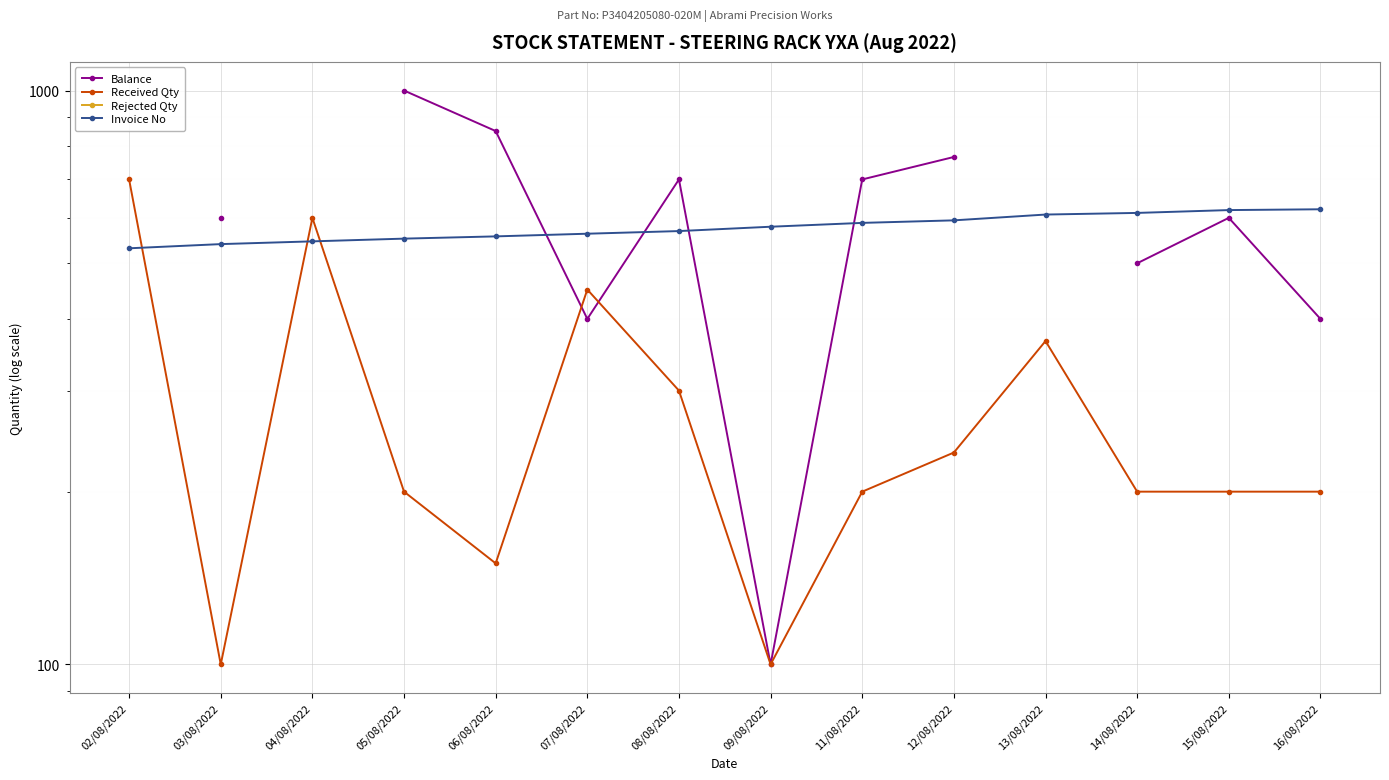

At which category does Received Qty reach its first local valley?

03/08/2022